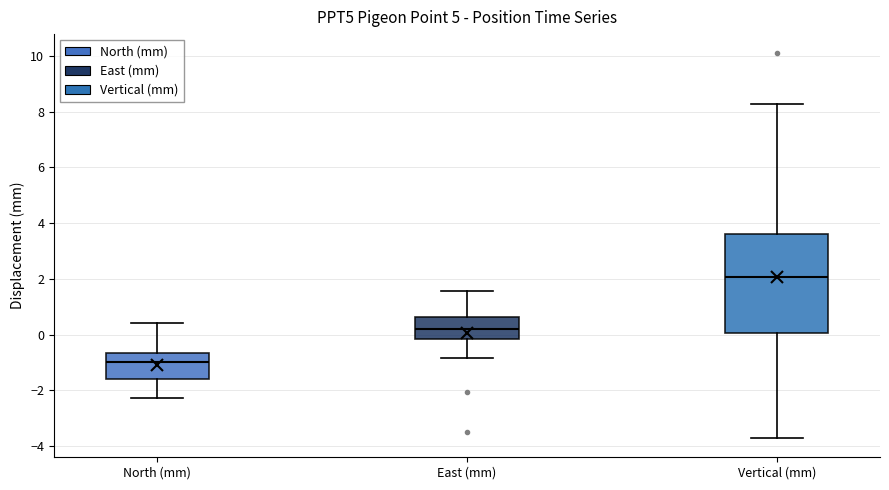

Which box's median line is the highest?

Vertical (mm)